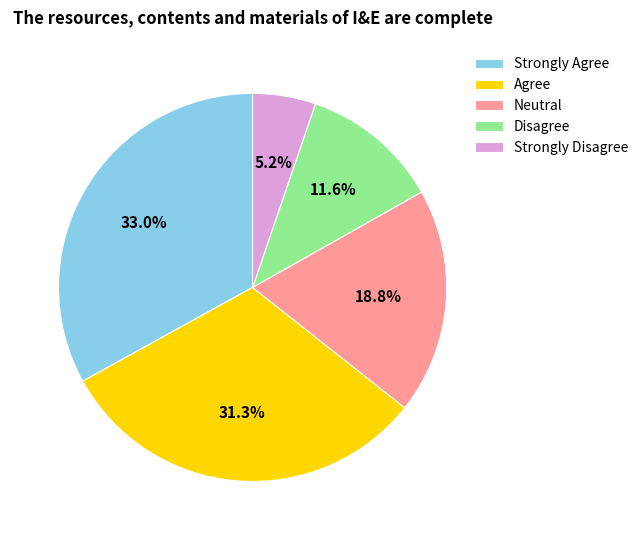

Which has a higher value, Neutral or Agree?

Agree